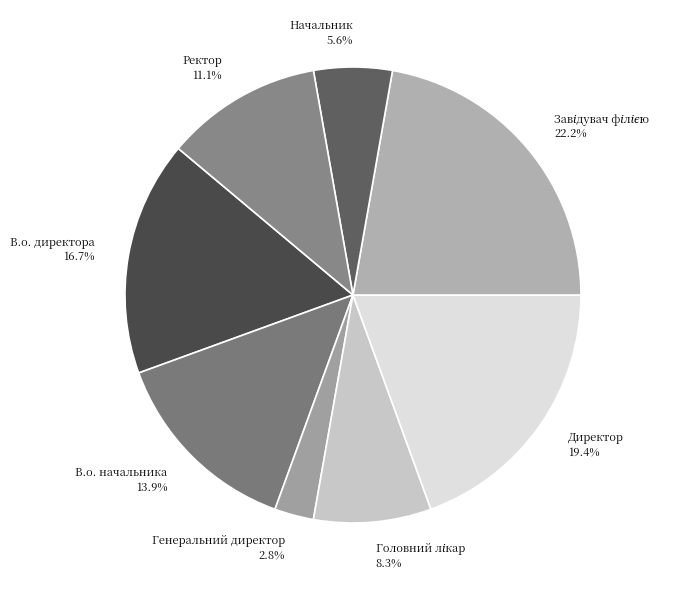

Is it true that Начальник is 6% of the pie?

True